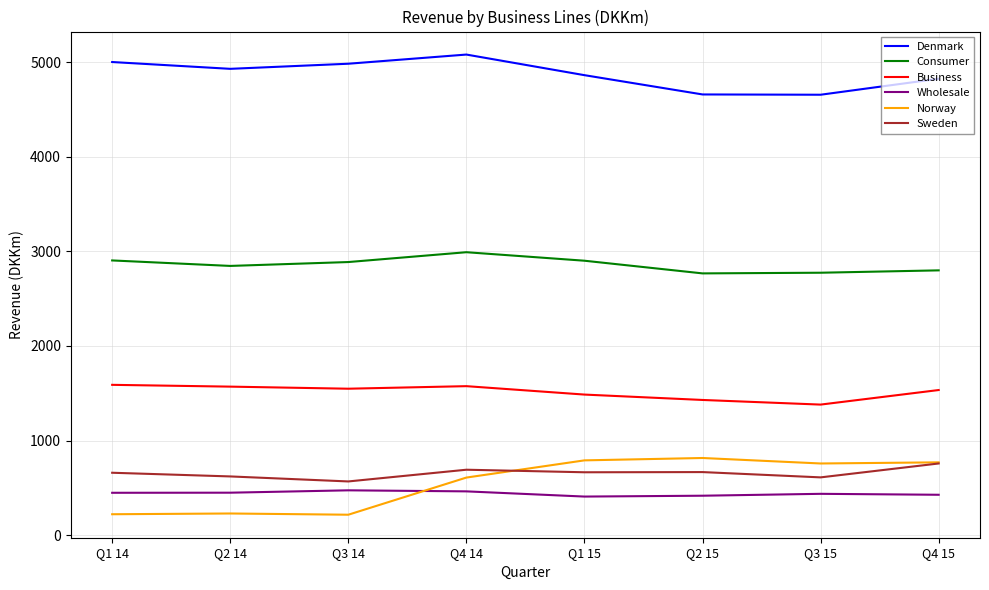

At which category is the sum across all series the highest?

Q4 14